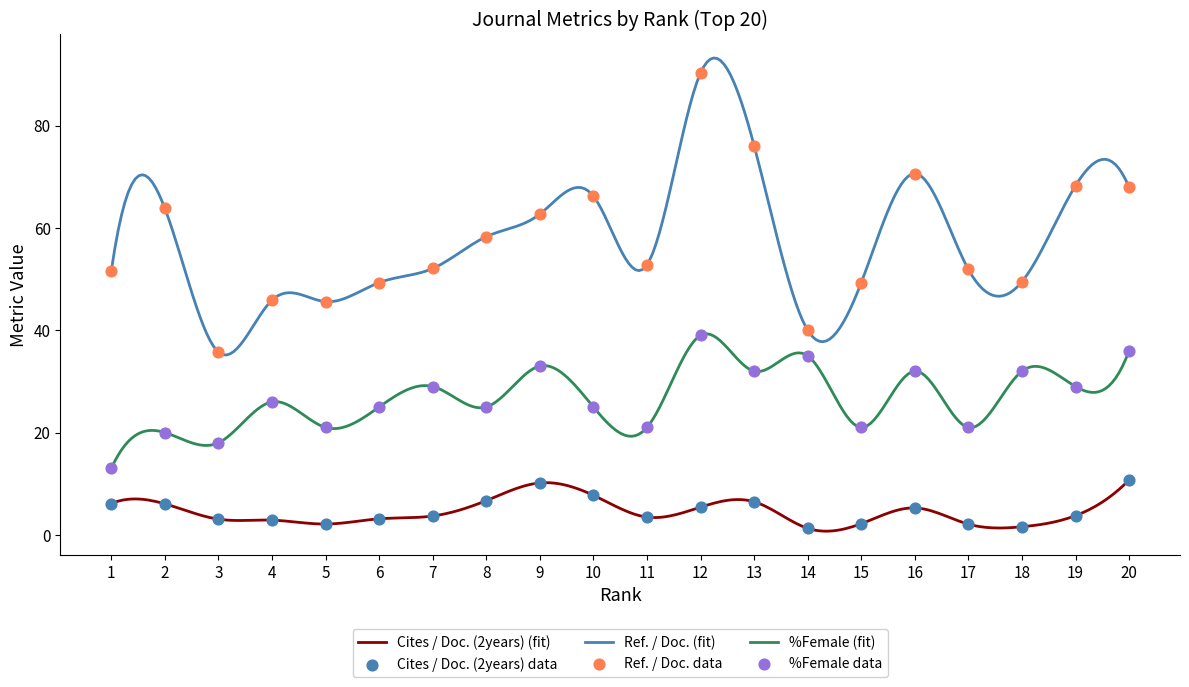

Is the value of %Female at 19 greater than the value of Cites / Doc. (2years) at 2?

Yes